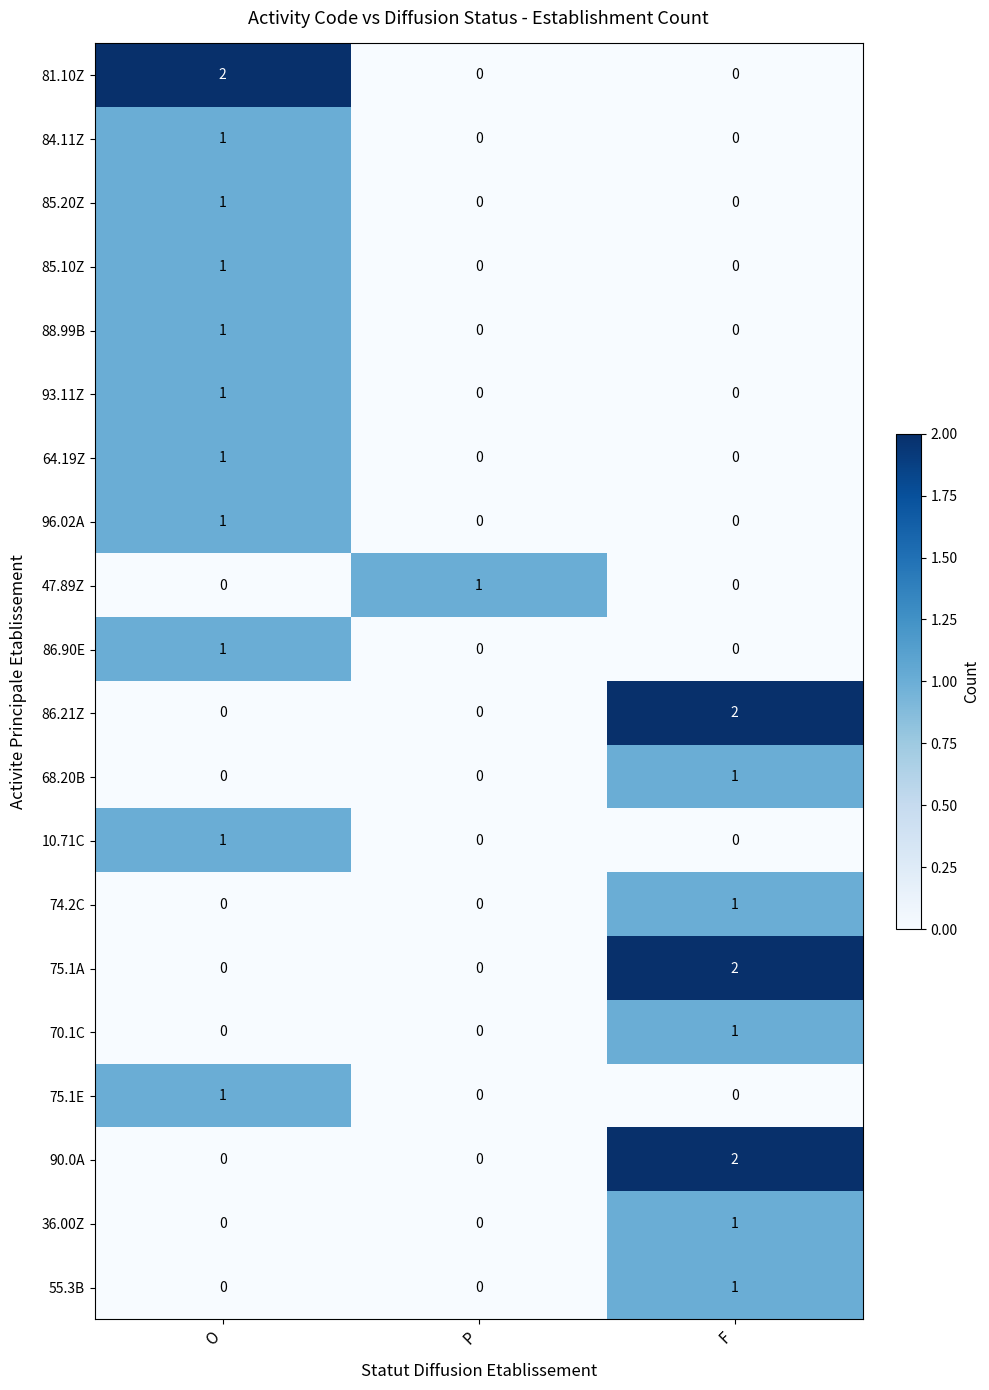

Between O and P, which series saw the biggest shift?

81.10Z